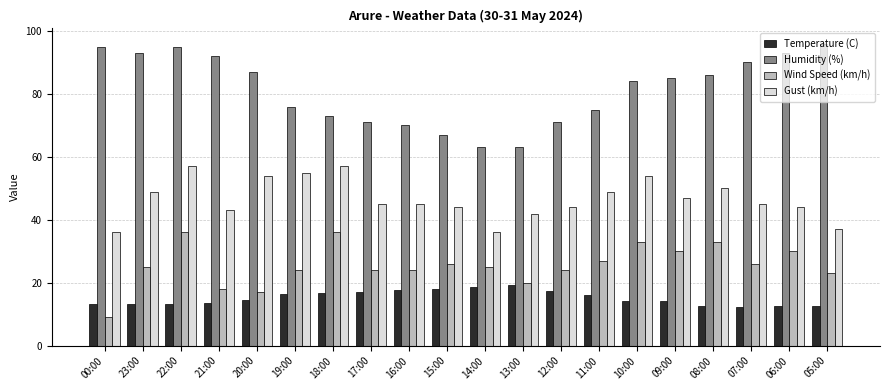

What is the minimum value for Gust (km/h)?

36.0